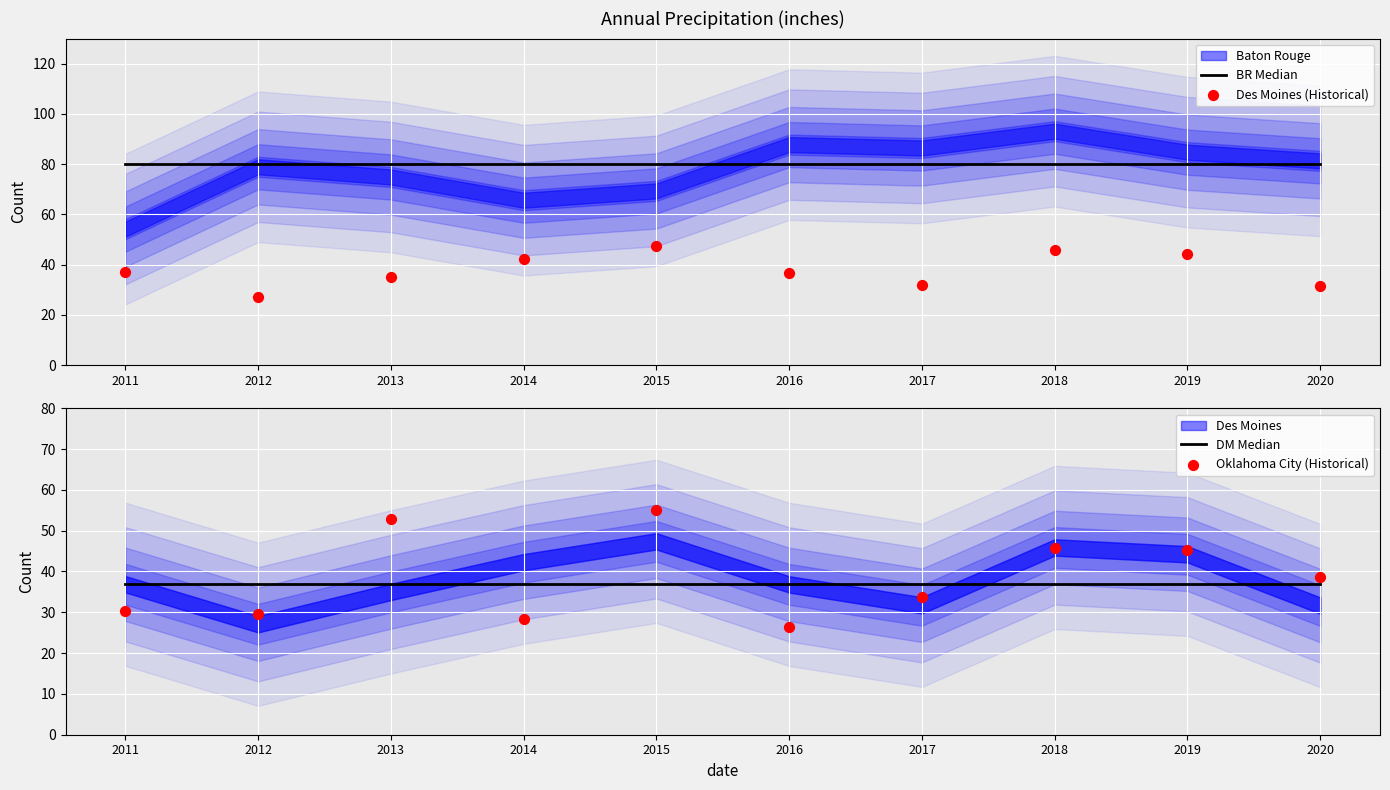

Is the value of DM Median at 2019 greater than the value of BR Median at 2011?

No